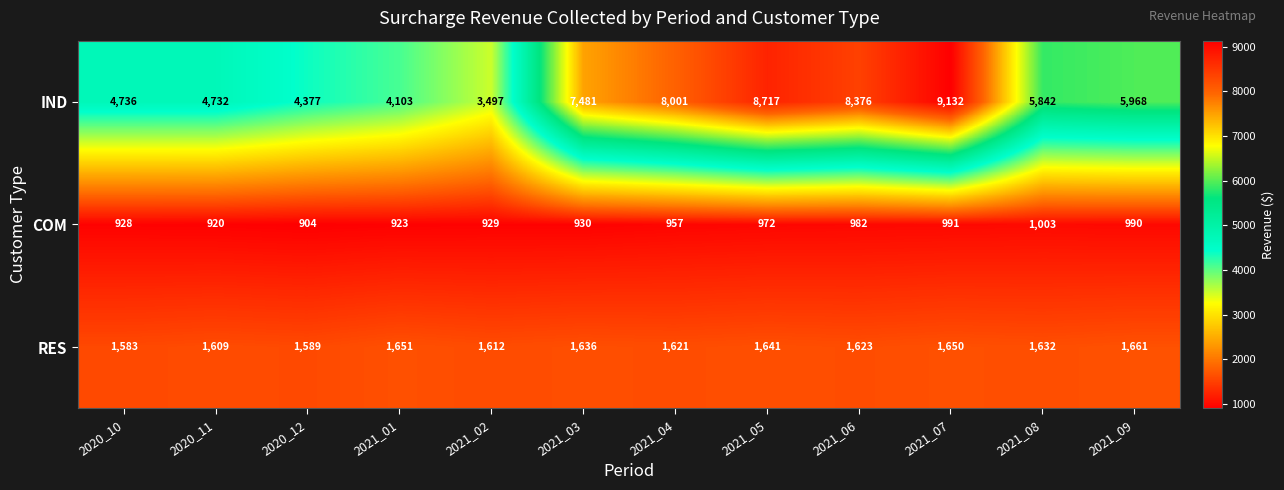

At 2020_10, list the series in order from largest to smallest.

IND, RES, COM